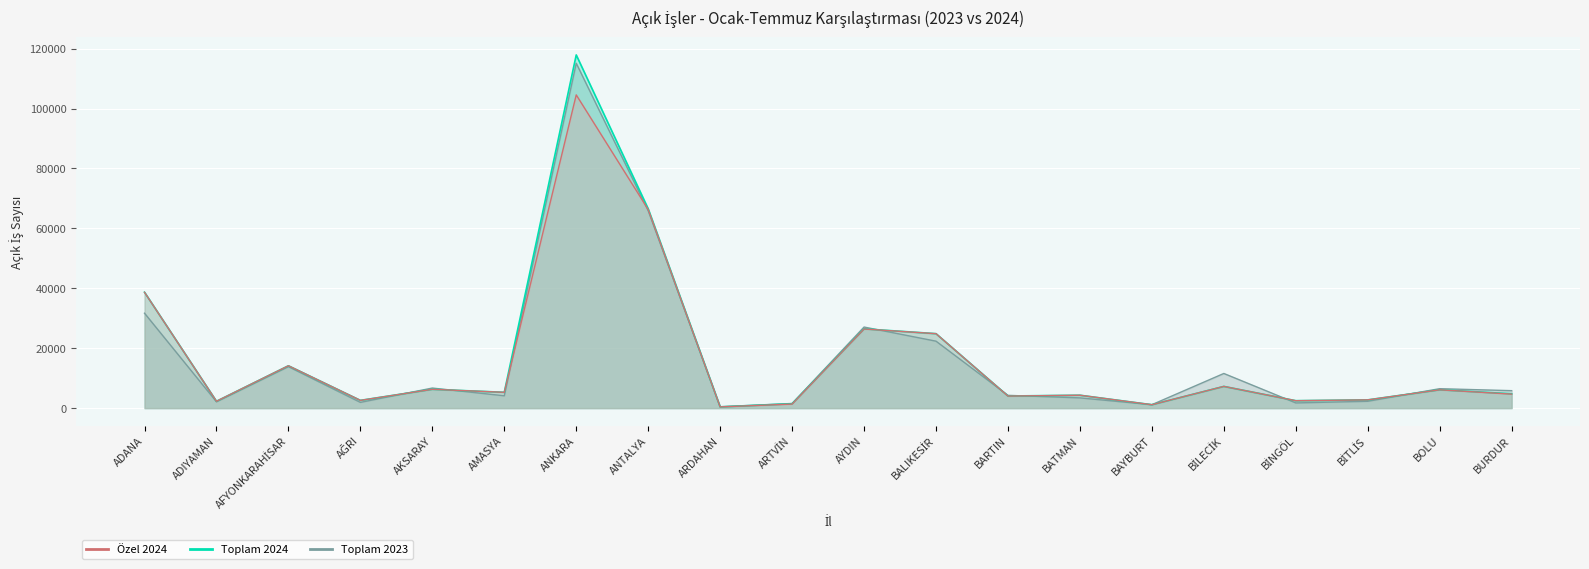

Reading left to right, transcribe all the data shown in this chart.

Özel 2024: 38669	2283	14134	2582	6280	5274	104571	66305	405	1347	26413	24853	4018	4304	1131	7245	2477	2751	6111	4673
Toplam 2024: 38700	2284	14134	2586	6285	5278	117912	66552	405	1459	26464	24857	4042	4304	1131	7245	2477	2752	6119	4790
Toplam 2023: 31685	2106	13832	1910	6700	4117	115134	65885	471	1554	27066	22349	4264	3417	1147	11564	1733	2279	6486	5824